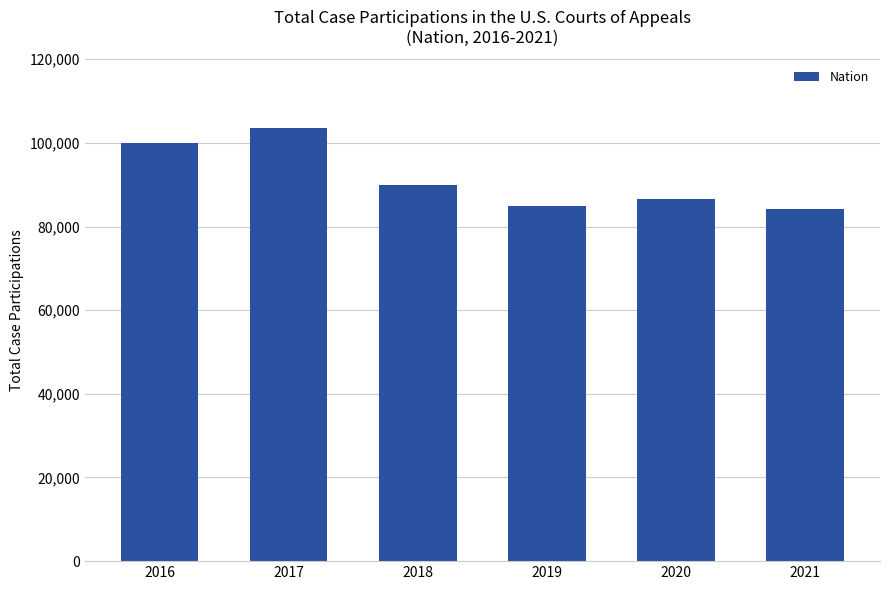

What is the difference between the maximum and minimum values?

19322